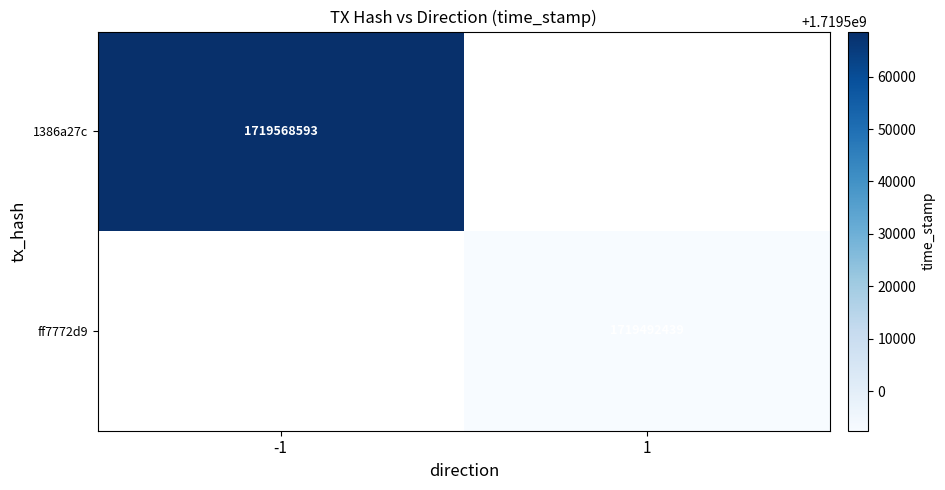

Is the value of ff7772d9 at 1 greater than the value of 1386a27c at -1?

No